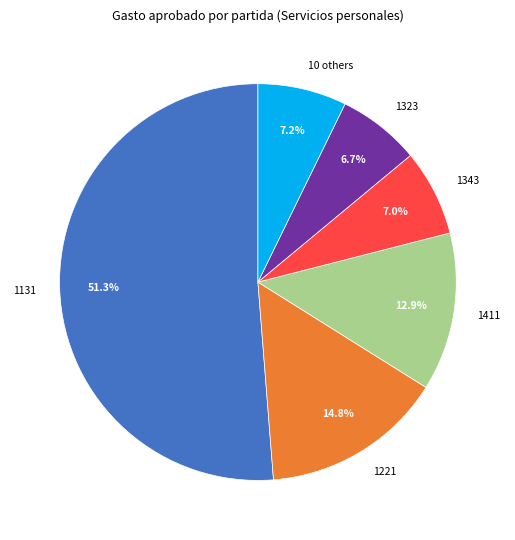

Which category has the biggest portion of the pie?

1131